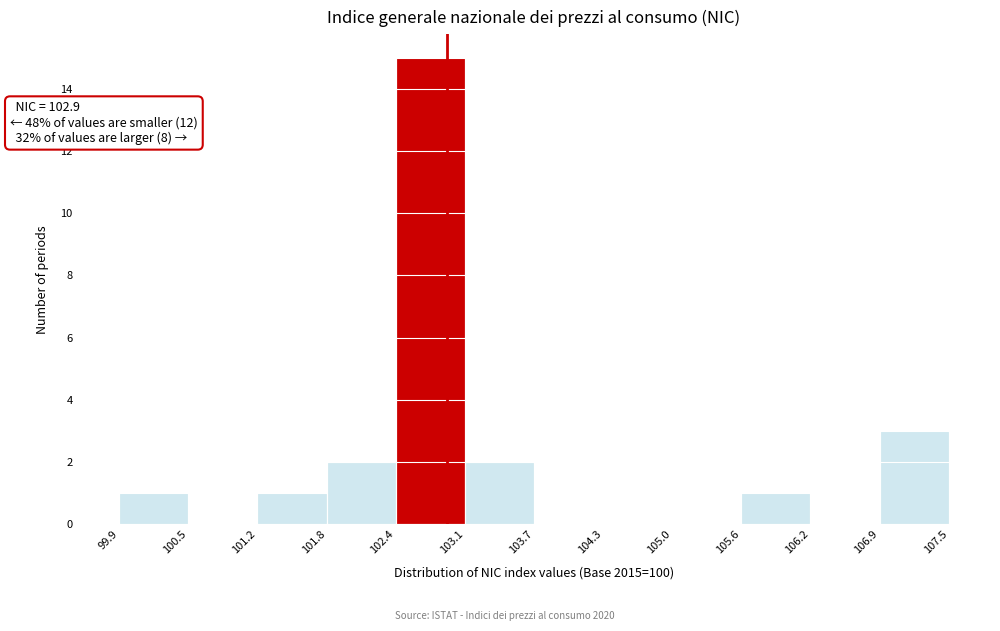

Which range on the x-axis has the tallest bar?

102.4 to 103.1